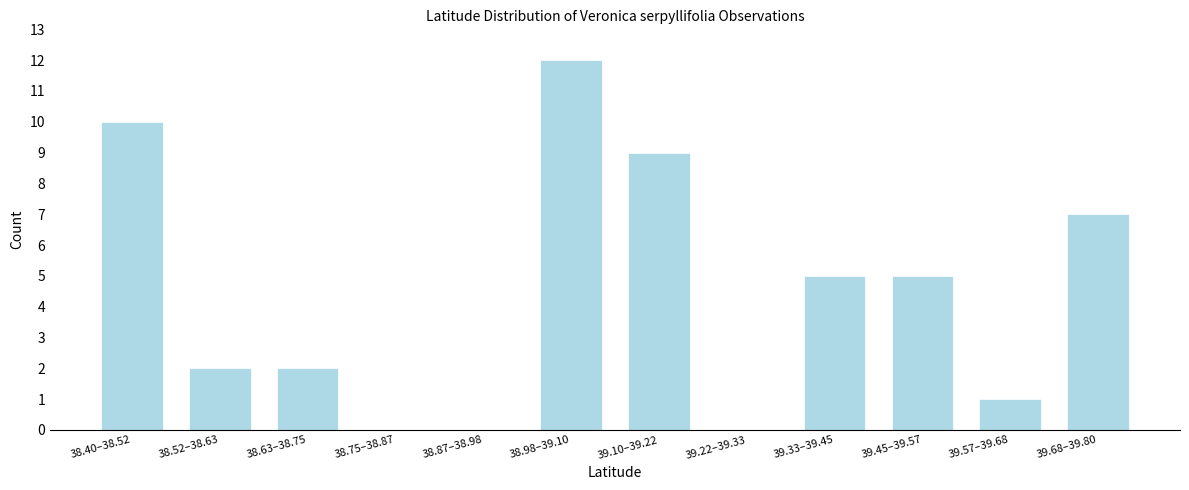

Reading left to right, list all the values displayed in this chart.

38.40–38.52=10	38.52–38.63=2	38.63–38.75=2	38.75–38.87=0	38.87–38.98=0	38.98–39.10=12	39.10–39.22=9	39.22–39.33=0	39.33–39.45=5	39.45–39.57=5	39.57–39.68=1	39.68–39.80=7